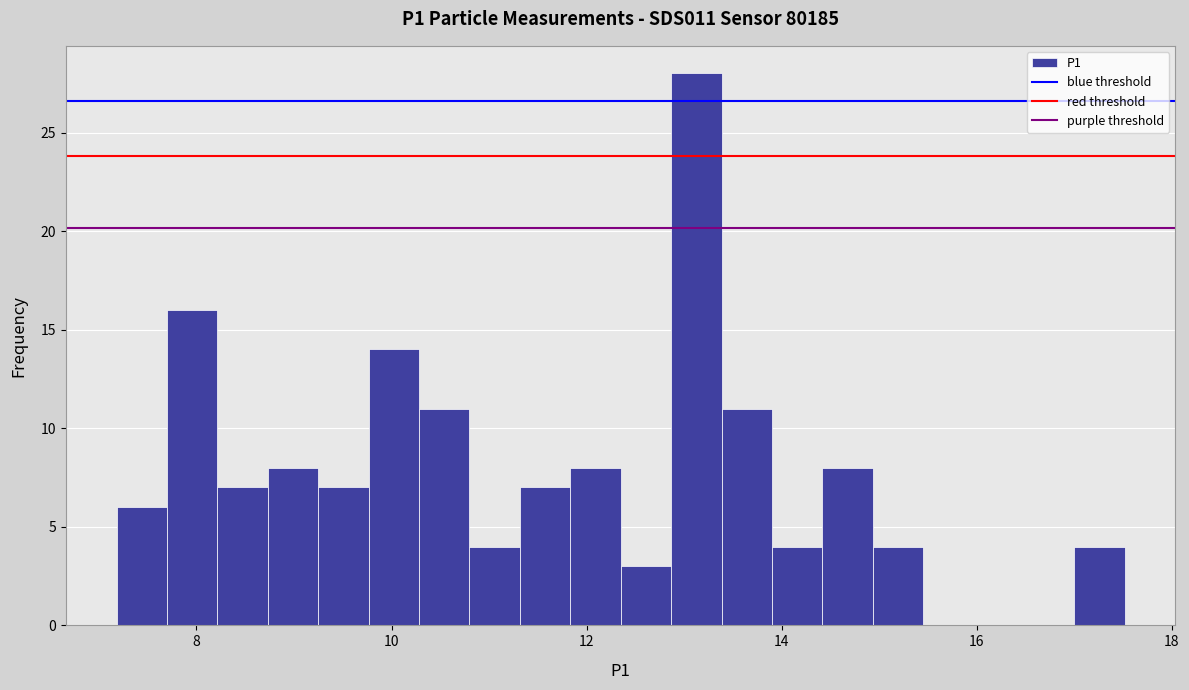

Around what value on the x-axis is the tallest bar? Give the approximate position of its centre, as read against the axis.

13.2